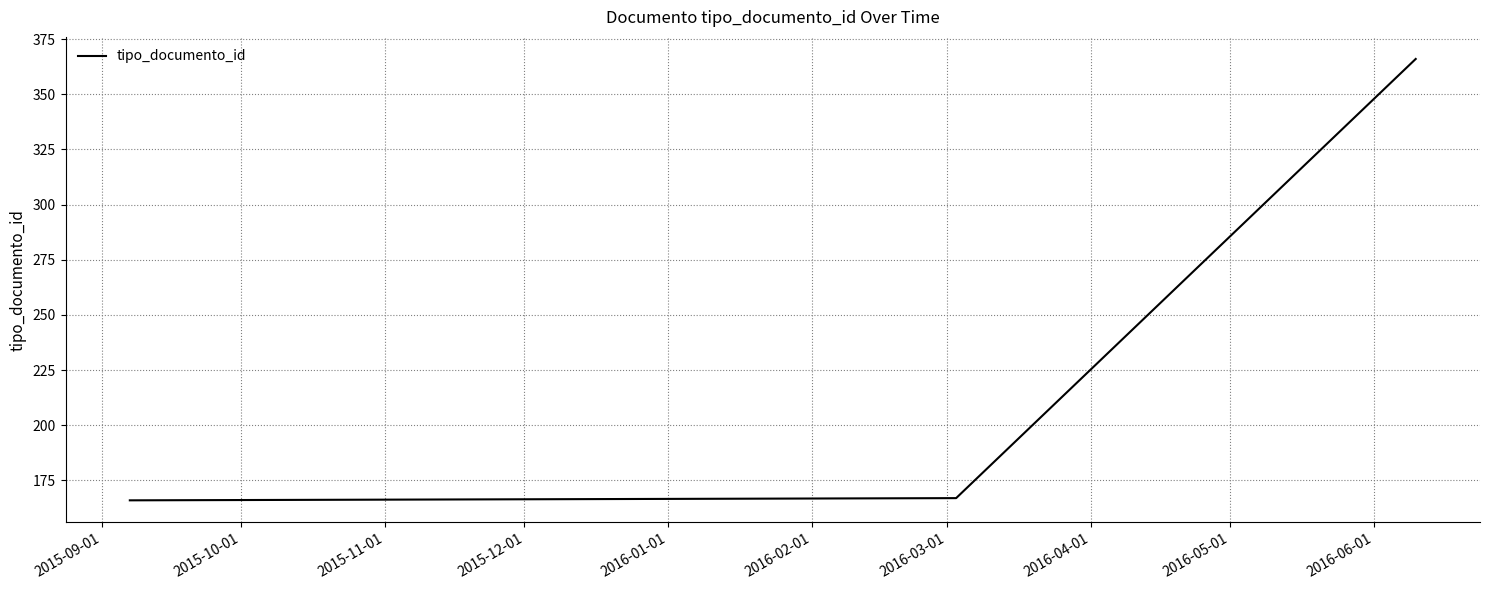

What is the maximum value shown in the chart?

366